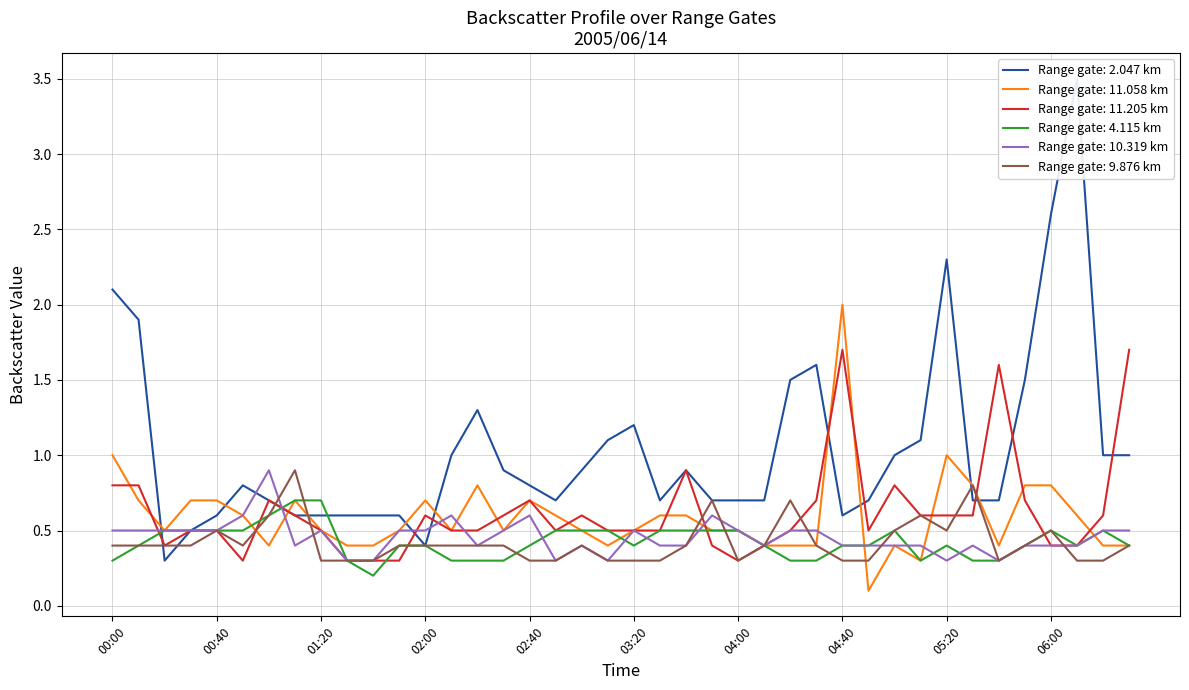

Reading left to right, transcribe all the data shown in this chart.

2.047: 00:00=2.1	00:10=1.9	00:20=0.3	00:30=0.5	00:40=0.6	00:50=0.8	01:00=0.7	01:10=0.6	01:20=0.6	01:30=0.6	01:40=0.6	01:50=0.6	02:00=0.4	02:10=1.0	02:20=1.3	02:30=0.9	02:40=0.8	02:50=0.7	03:00=0.9	03:10=1.1	03:20=1.2	03:30=0.7	03:40=0.9	03:50=0.7	04:00=0.7	04:10=0.7	04:20=1.5	04:30=1.6	04:40=0.6	04:50=0.7	05:00=1.0	05:10=1.1	05:20=2.3	05:30=0.7	05:40=0.7	05:50=1.5	06:00=2.6	06:10=3.5	06:20=1.0	06:30=1.0
11.058: 00:00=1.0	00:10=0.7	00:20=0.5	00:30=0.7	00:40=0.7	00:50=0.6	01:00=0.4	01:10=0.7	01:20=0.5	01:30=0.4	01:40=0.4	01:50=0.5	02:00=0.7	02:10=0.5	02:20=0.8	02:30=0.5	02:40=0.7	02:50=0.6	03:00=0.5	03:10=0.4	03:20=0.5	03:30=0.6	03:40=0.6	03:50=0.5	04:00=0.5	04:10=0.4	04:20=0.4	04:30=0.4	04:40=2.0	04:50=0.1	05:00=0.4	05:10=0.3	05:20=1.0	05:30=0.8	05:40=0.4	05:50=0.8	06:00=0.8	06:10=0.6	06:20=0.4	06:30=0.4
11.205: 00:00=0.8	00:10=0.8	00:20=0.4	00:30=0.5	00:40=0.5	00:50=0.3	01:00=0.7	01:10=0.6	01:20=0.5	01:30=0.3	01:40=0.3	01:50=0.3	02:00=0.6	02:10=0.5	02:20=0.5	02:30=0.6	02:40=0.7	02:50=0.5	03:00=0.6	03:10=0.5	03:20=0.5	03:30=0.5	03:40=0.9	03:50=0.4	04:00=0.3	04:10=0.4	04:20=0.5	04:30=0.7	04:40=1.7	04:50=0.5	05:00=0.8	05:10=0.6	05:20=0.6	05:30=0.6	05:40=1.6	05:50=0.7	06:00=0.4	06:10=0.4	06:20=0.6	06:30=1.7
4.115: 00:00=0.3	00:10=0.4	00:20=0.5	00:30=0.5	00:40=0.5	00:50=0.5	01:00=0.6	01:10=0.7	01:20=0.7	01:30=0.3	01:40=0.2	01:50=0.4	02:00=0.4	02:10=0.3	02:20=0.3	02:30=0.3	02:40=0.4	02:50=0.5	03:00=0.5	03:10=0.5	03:20=0.4	03:30=0.5	03:40=0.5	03:50=0.5	04:00=0.5	04:10=0.4	04:20=0.3	04:30=0.3	04:40=0.4	04:50=0.4	05:00=0.5	05:10=0.3	05:20=0.4	05:30=0.3	05:40=0.3	05:50=0.4	06:00=0.5	06:10=0.4	06:20=0.5	06:30=0.4
10.319: 00:00=0.5	00:10=0.5	00:20=0.5	00:30=0.5	00:40=0.5	00:50=0.6	01:00=0.9	01:10=0.4	01:20=0.5	01:30=0.3	01:40=0.3	01:50=0.5	02:00=0.5	02:10=0.6	02:20=0.4	02:30=0.5	02:40=0.6	02:50=0.3	03:00=0.4	03:10=0.3	03:20=0.5	03:30=0.4	03:40=0.4	03:50=0.6	04:00=0.5	04:10=0.4	04:20=0.5	04:30=0.5	04:40=0.4	04:50=0.4	05:00=0.4	05:10=0.4	05:20=0.3	05:30=0.4	05:40=0.3	05:50=0.4	06:00=0.4	06:10=0.4	06:20=0.5	06:30=0.5
9.876: 00:00=0.4	00:10=0.4	00:20=0.4	00:30=0.4	00:40=0.5	00:50=0.4	01:00=0.6	01:10=0.9	01:20=0.3	01:30=0.3	01:40=0.3	01:50=0.4	02:00=0.4	02:10=0.4	02:20=0.4	02:30=0.4	02:40=0.3	02:50=0.3	03:00=0.4	03:10=0.3	03:20=0.3	03:30=0.3	03:40=0.4	03:50=0.7	04:00=0.3	04:10=0.4	04:20=0.7	04:30=0.4	04:40=0.3	04:50=0.3	05:00=0.5	05:10=0.6	05:20=0.5	05:30=0.8	05:40=0.3	05:50=0.4	06:00=0.5	06:10=0.3	06:20=0.3	06:30=0.4